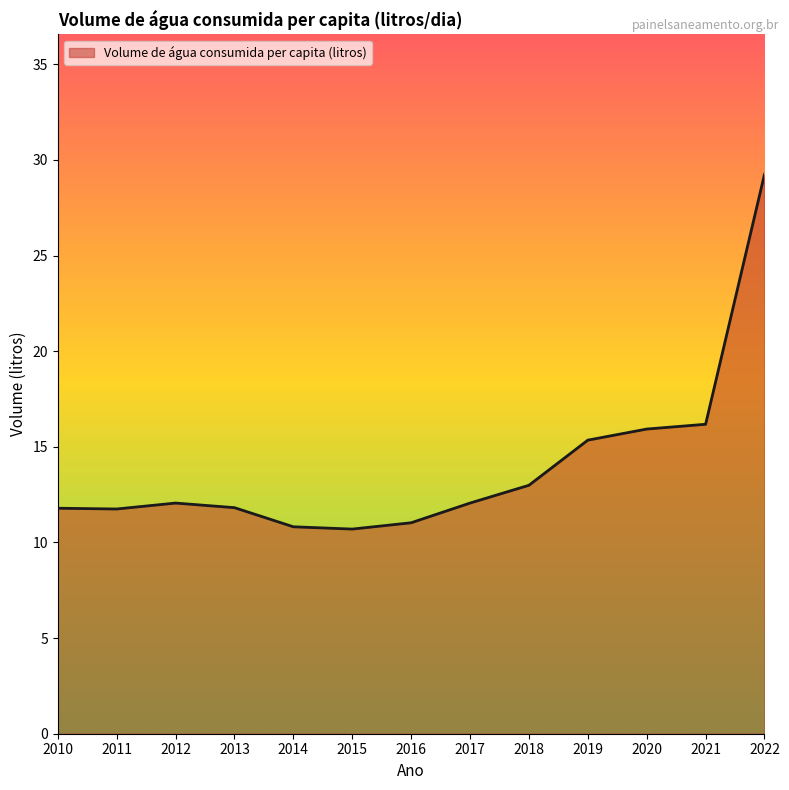

What is the approximate value at 2014?

10.8